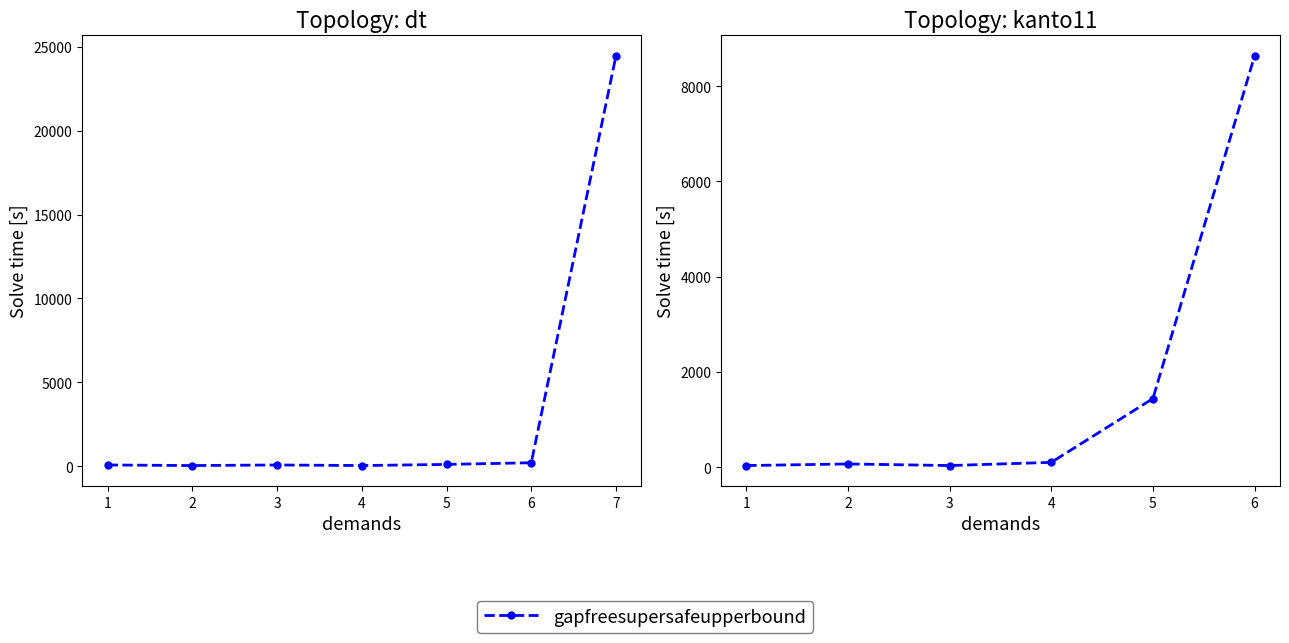

The value at 2 is 67.0. True or false?

True